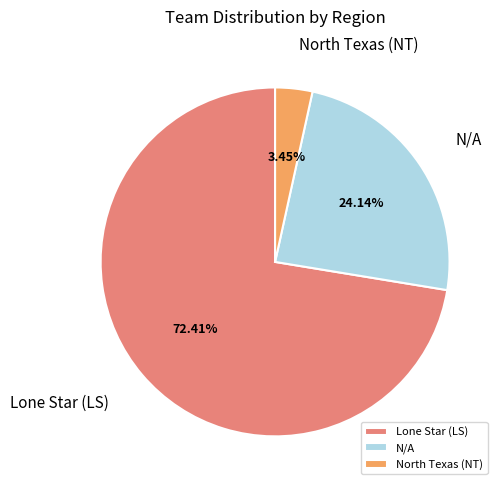

To the nearest percent, what is the difference between the Lone Star (LS) and N/A slice percentages?

48%